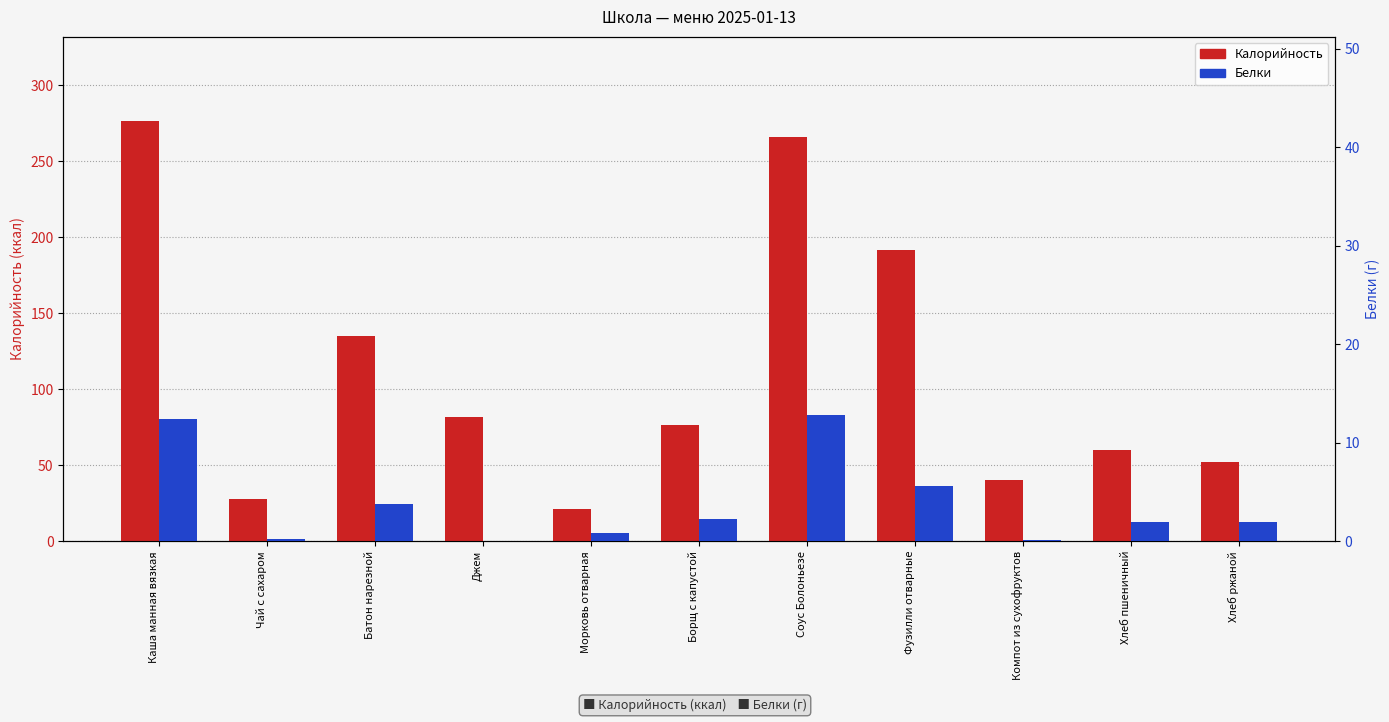

Does the chart contain stacked bars?

No